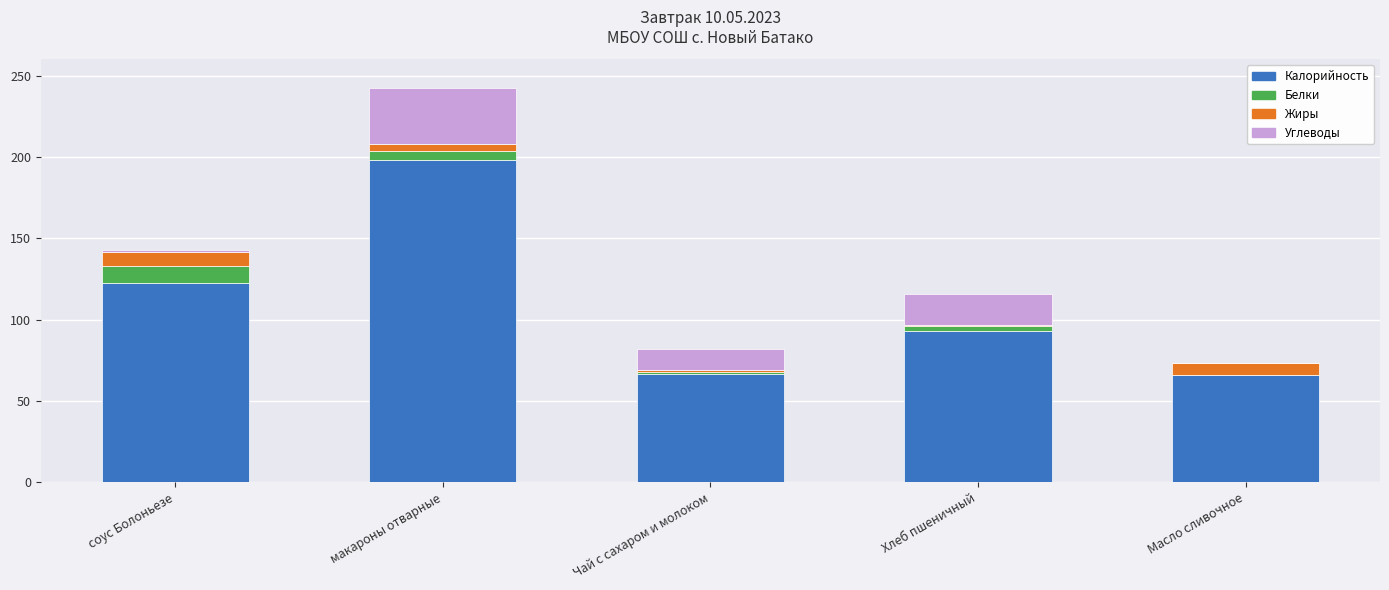

At which category is the sum across all series the highest?

макароны отварные